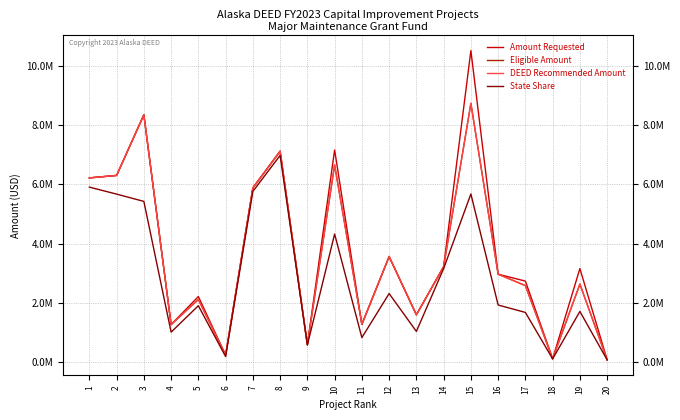

Is it true that Amount Requested equals 1019359 at 9?

False